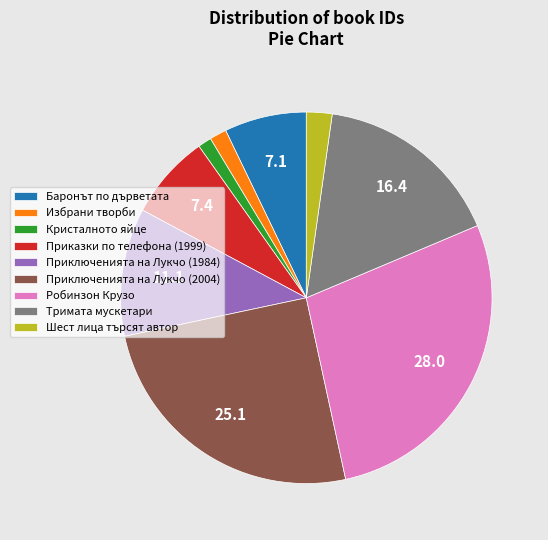

Does Приключенията на Лукчо (1984) represent more than half of the total?

No